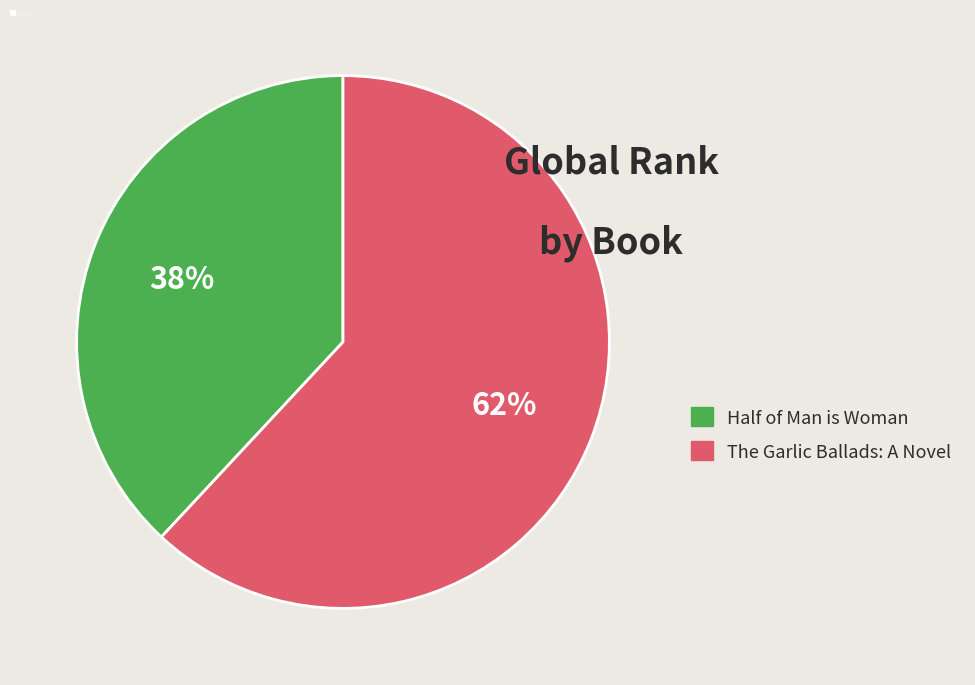

Is there a majority slice in this chart?

Yes